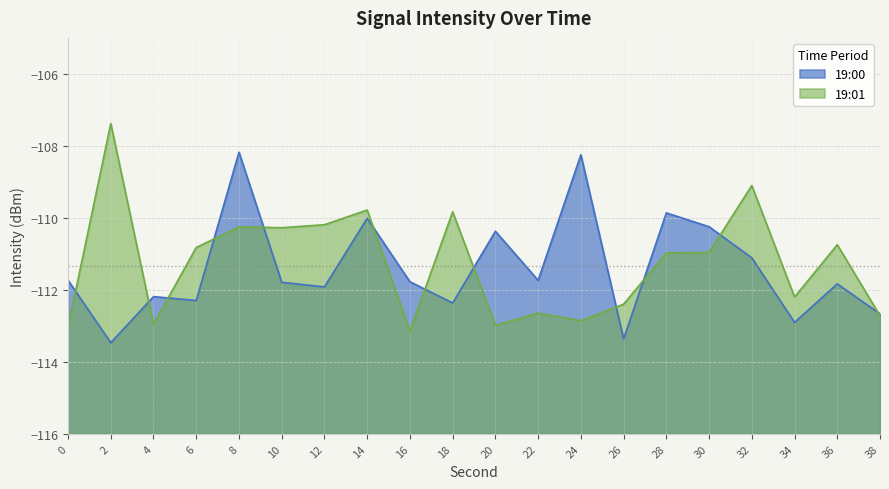

Where do 19:00 and 19:01 first cross each other?

0 and 2